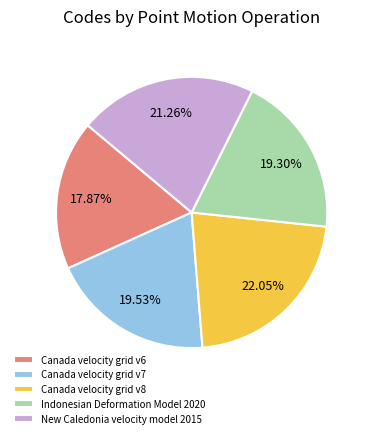

Is it true that New Caledonia velocity model 2015 is 21% of the pie?

True